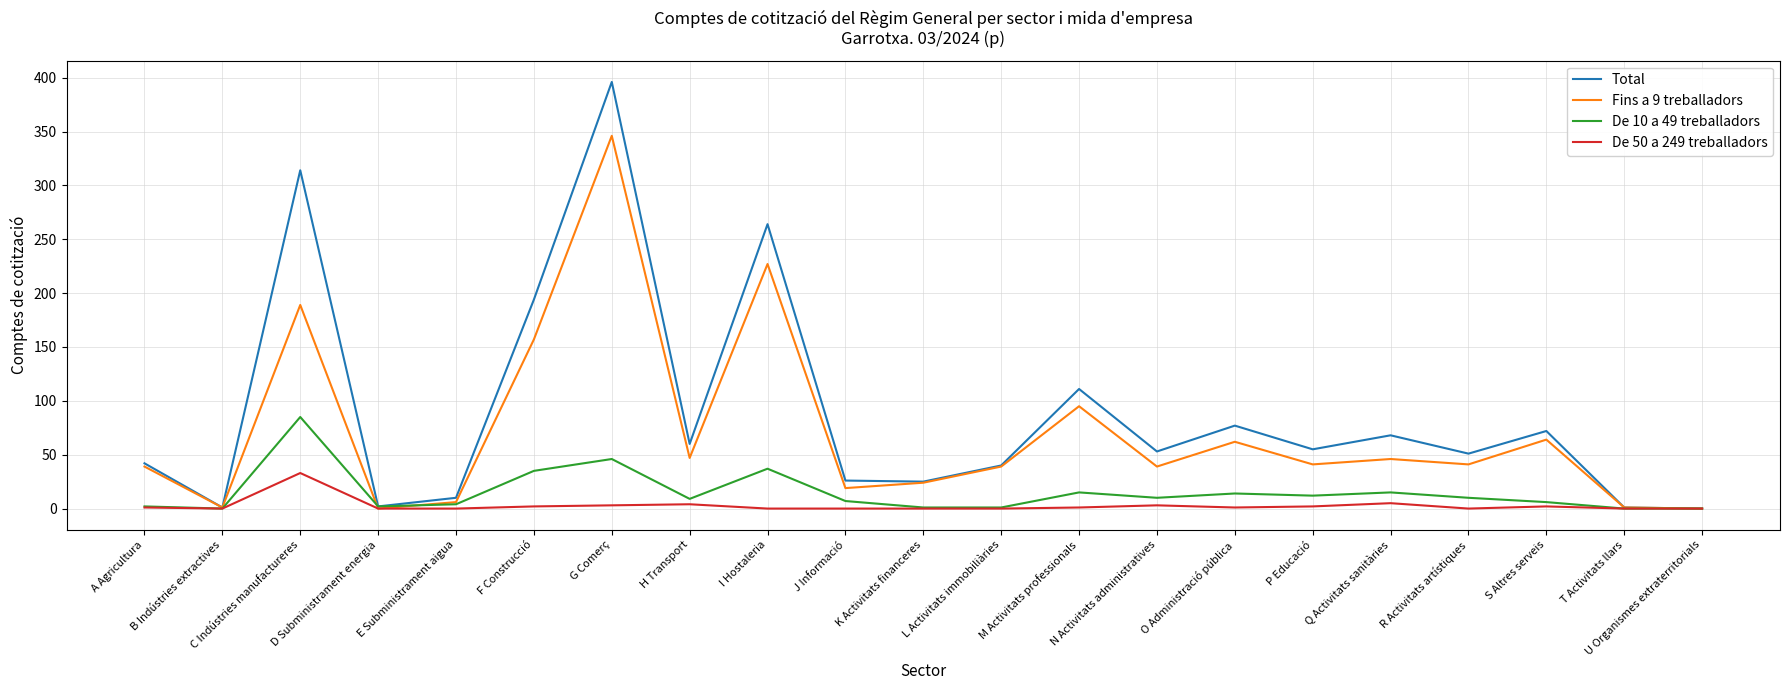

What is the difference between the highest and lowest values at D Subministrament energia?

2